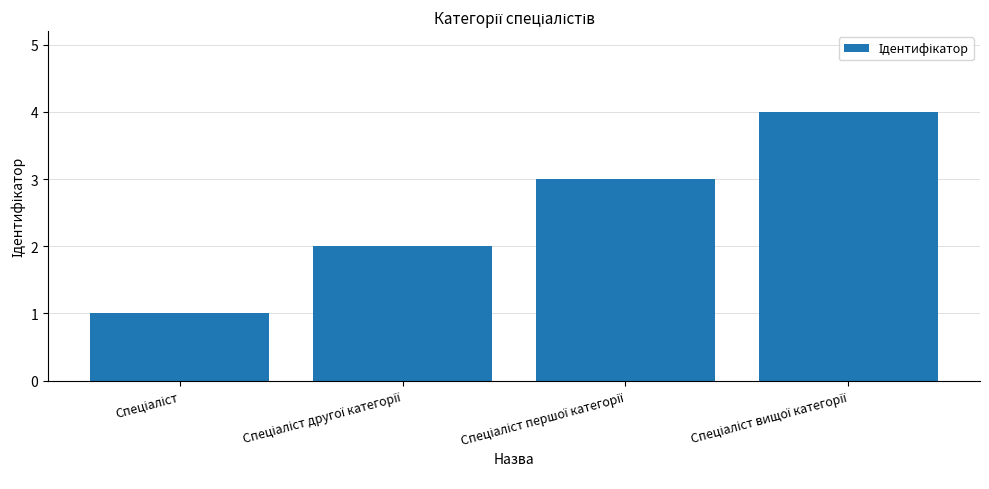

What is the difference between the maximum and minimum values?

3